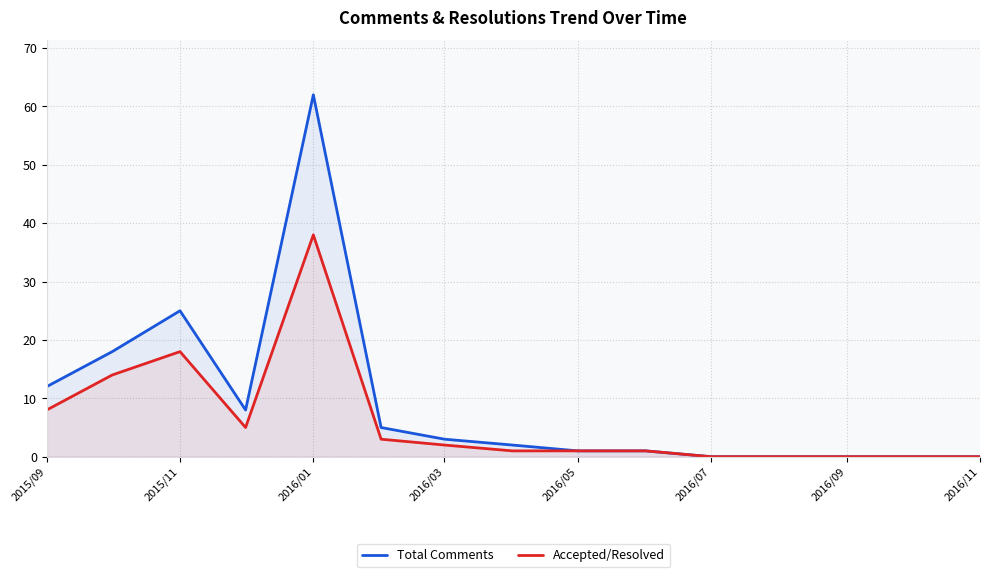

At which label is Total Comments closest to 31?

2015/11